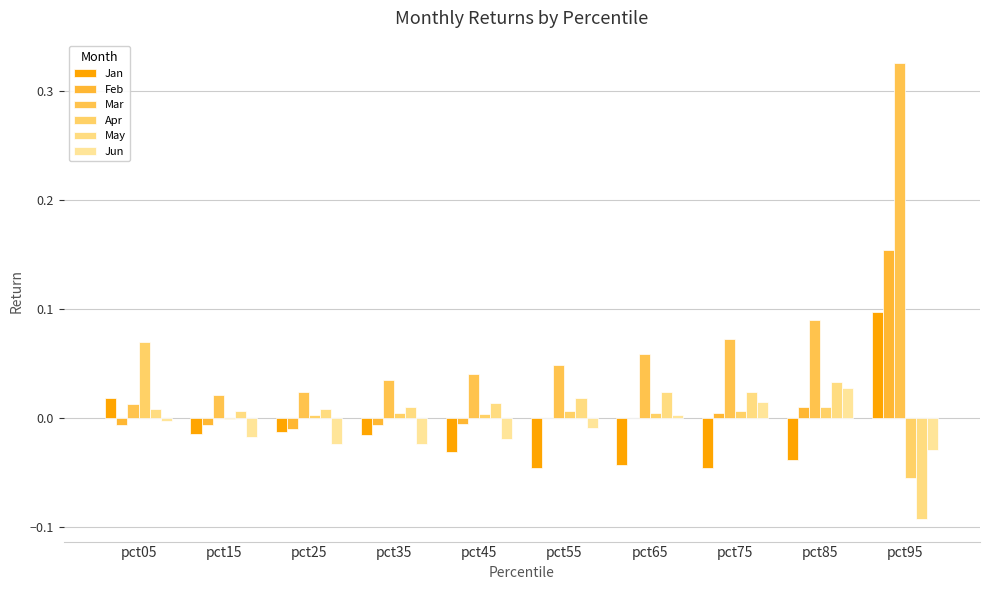

List the labels in order of Mar value, smallest first.

pct05, pct15, pct25, pct35, pct45, pct55, pct65, pct75, pct85, pct95